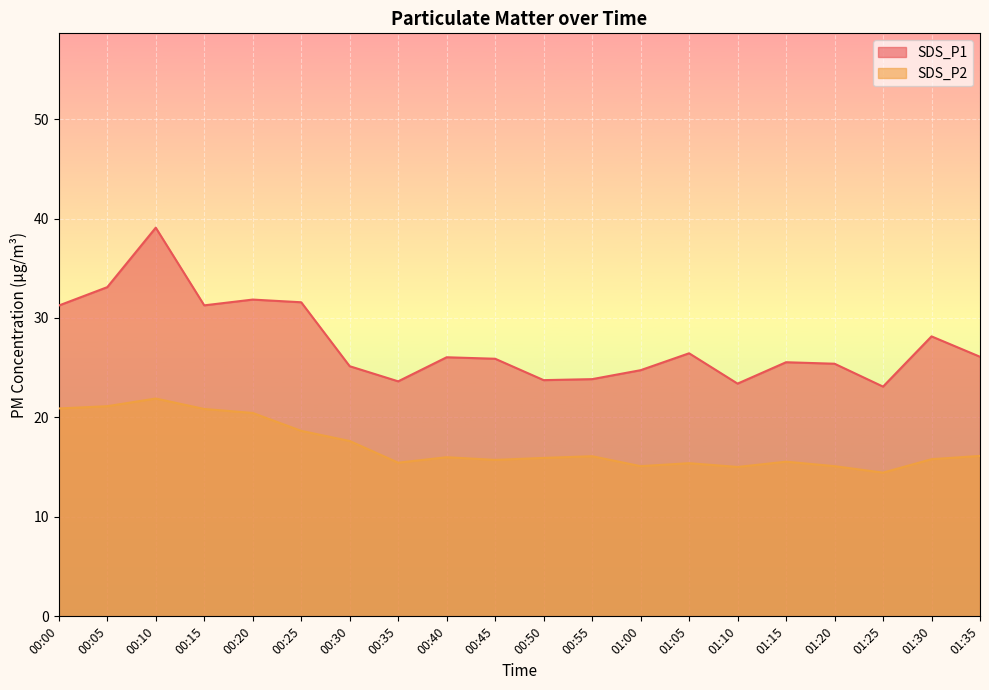

What is the difference between the SDS_P1 values at 00:10 and 01:30?

10.9